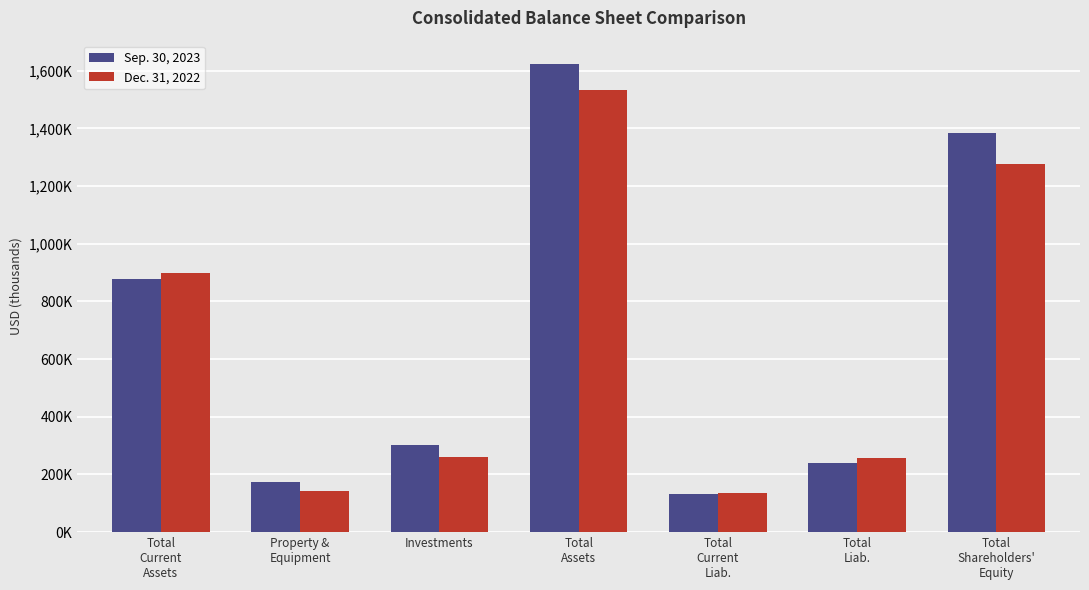

What is the smallest value displayed?

131343